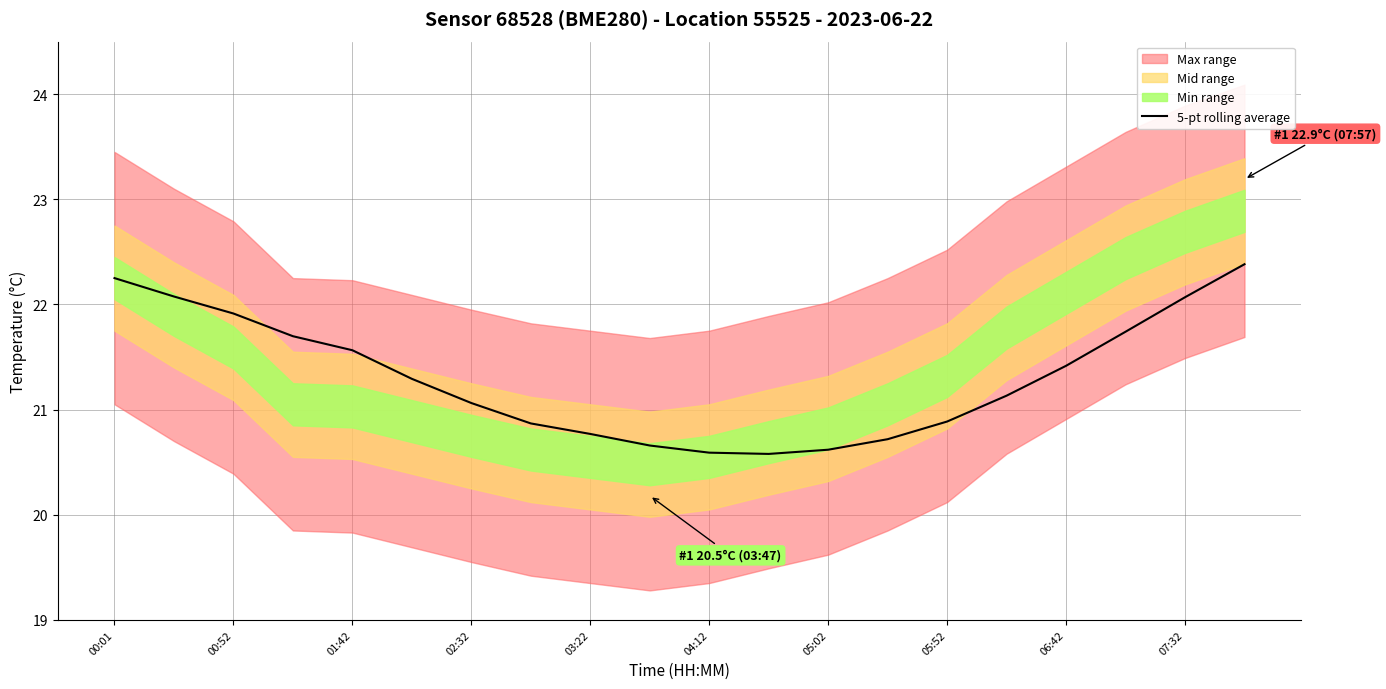

What is the average value?

21.3